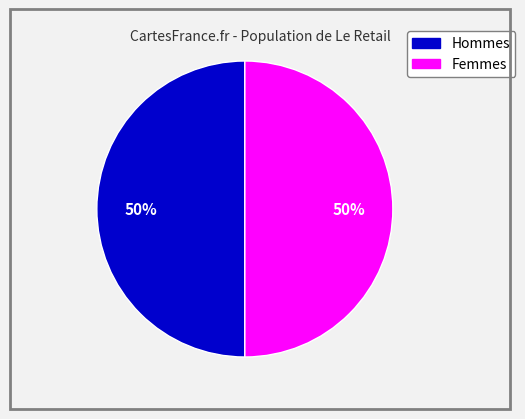

Combined, do Femmes and Hommes account for over 50%?

Yes